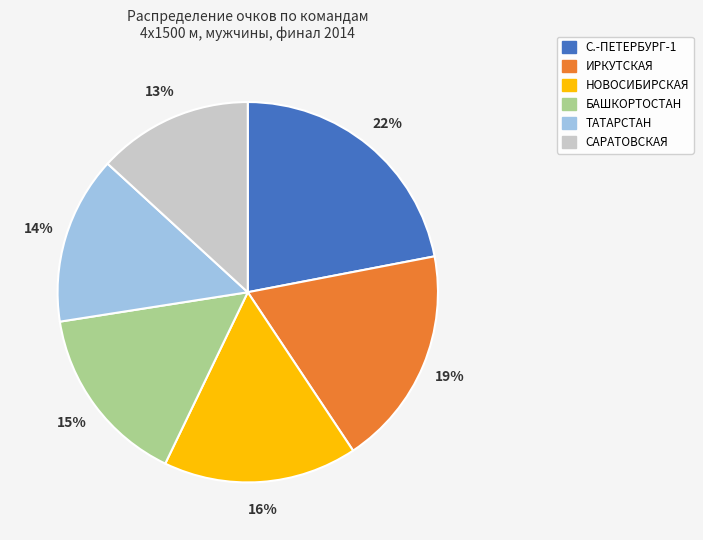

Is ТАТАРСТАН the majority of the pie?

No